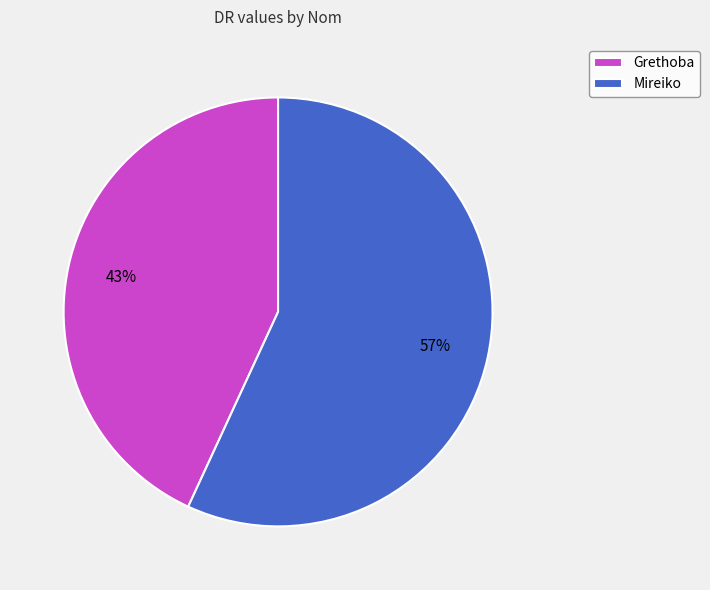

Approximately how many times larger is the value at Mireiko compared to Grethoba?

1.3